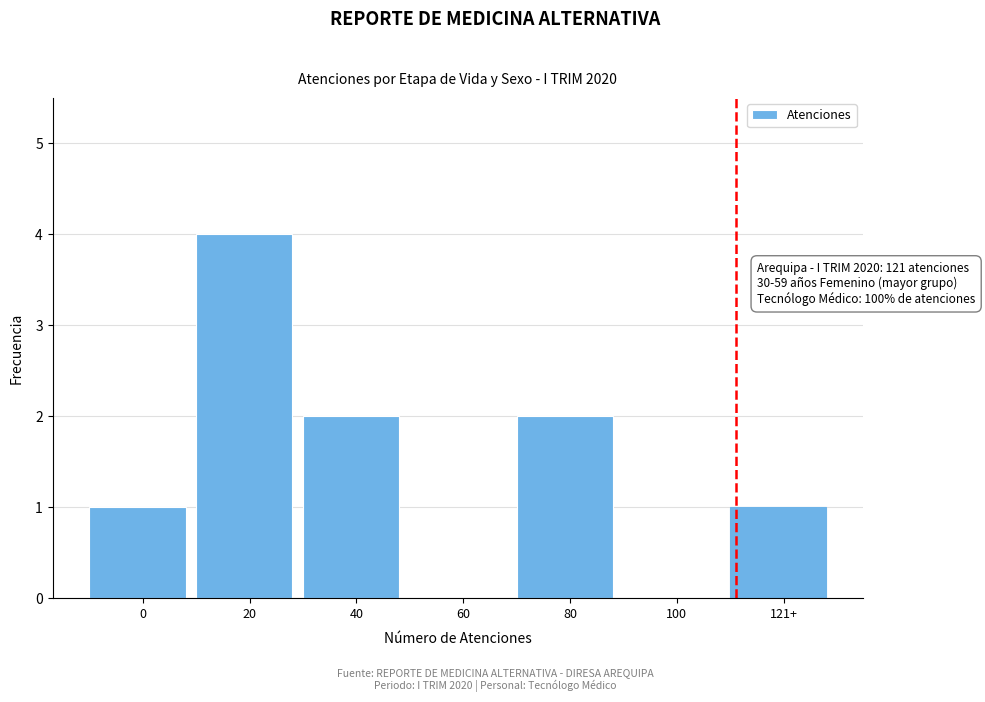

Reading left to right, transcribe all the data shown in this chart.

0=1	20=4	40=2	60=0	80=2	100=0	121+=1